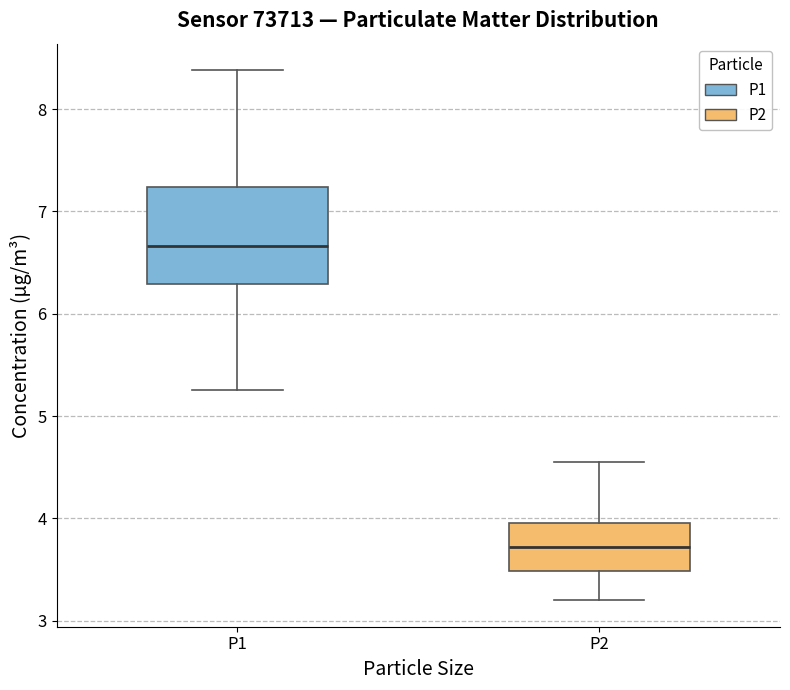

Reading left to right, transcribe this box plot: for each box, give where its median line is, the range the box spans, and where its two whiskers end, as read against the y-axis. The values are not printed on the chart, so give them approximately, as read against the axis.

P1: median 6.7, box 6.3 to 7.2, whiskers 5.3 to 8.4
P2: median 3.7, box 3.5 to 4.0, whiskers 3.2 to 4.6